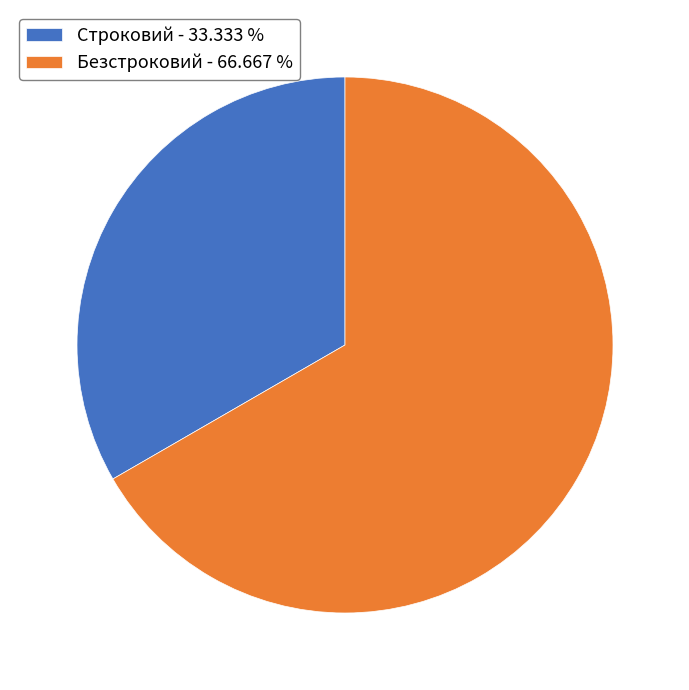

How many slices are in this pie chart?

2